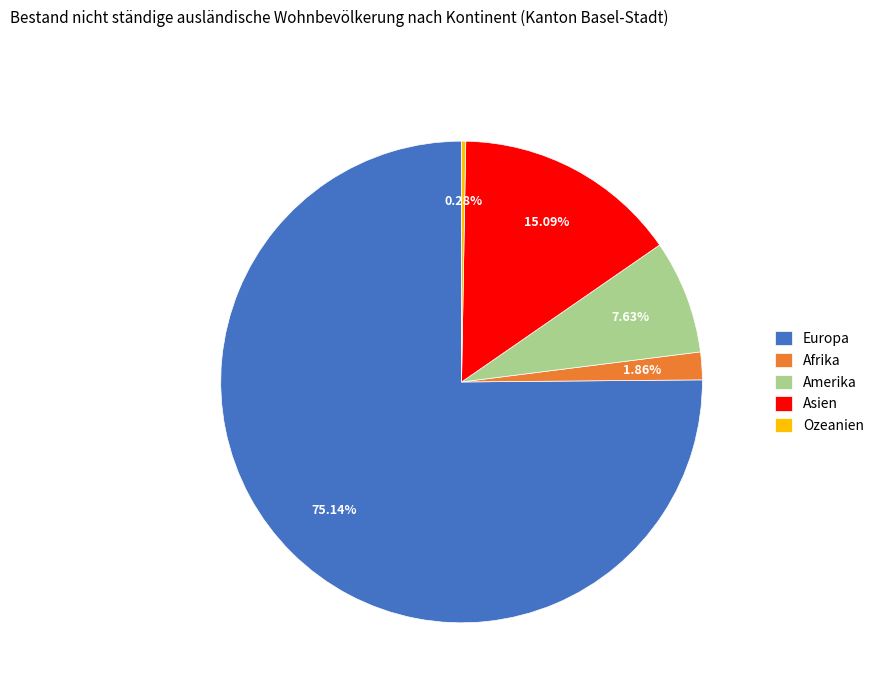

Which category has the biggest portion of the pie?

Europa